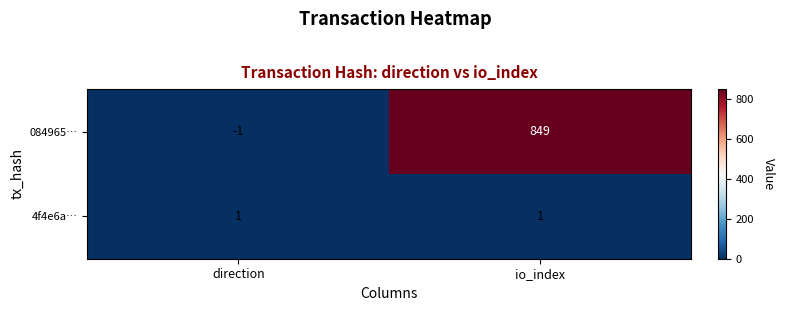

At how many categories does at least one series exceed 768?

1